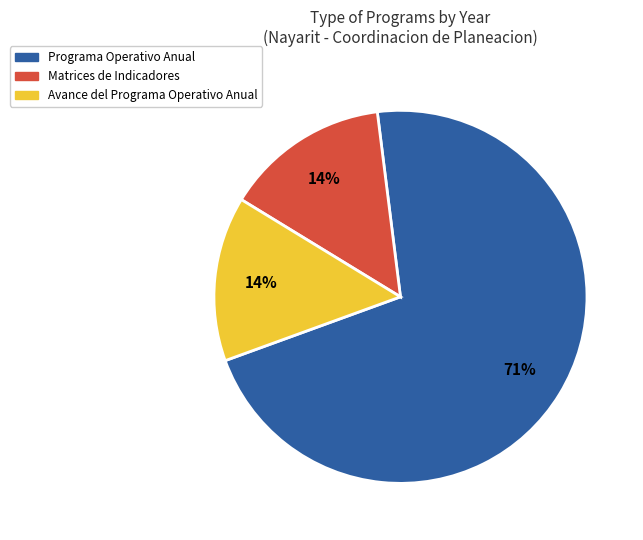

How many slices are in this pie chart?

3